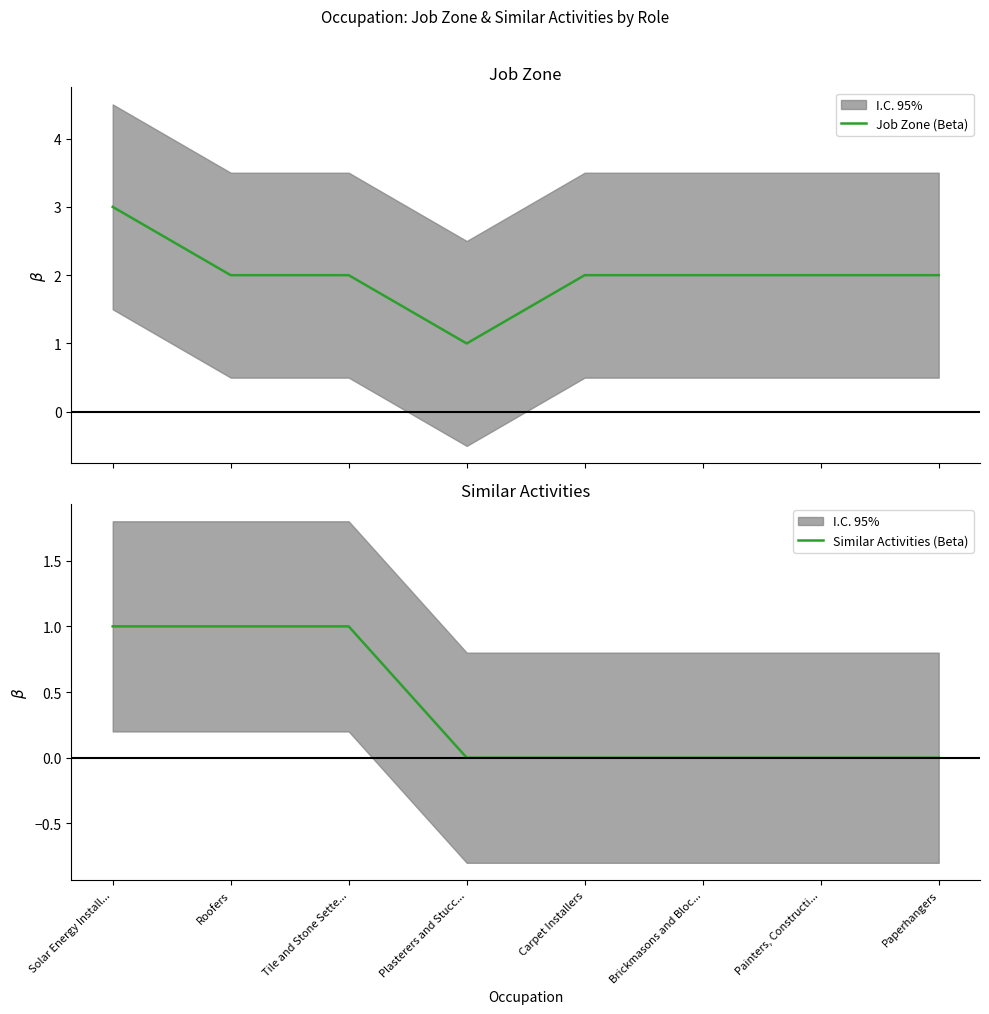

Between Tile and Stone Sette... and Roofers, which is larger?

Tile and Stone Sette...